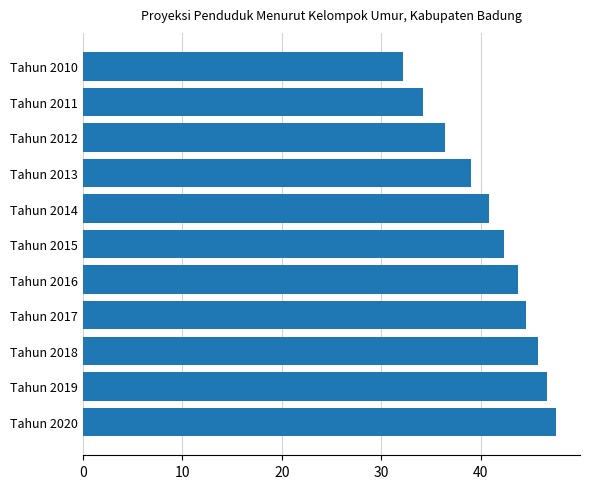

What is the average value?

41.2